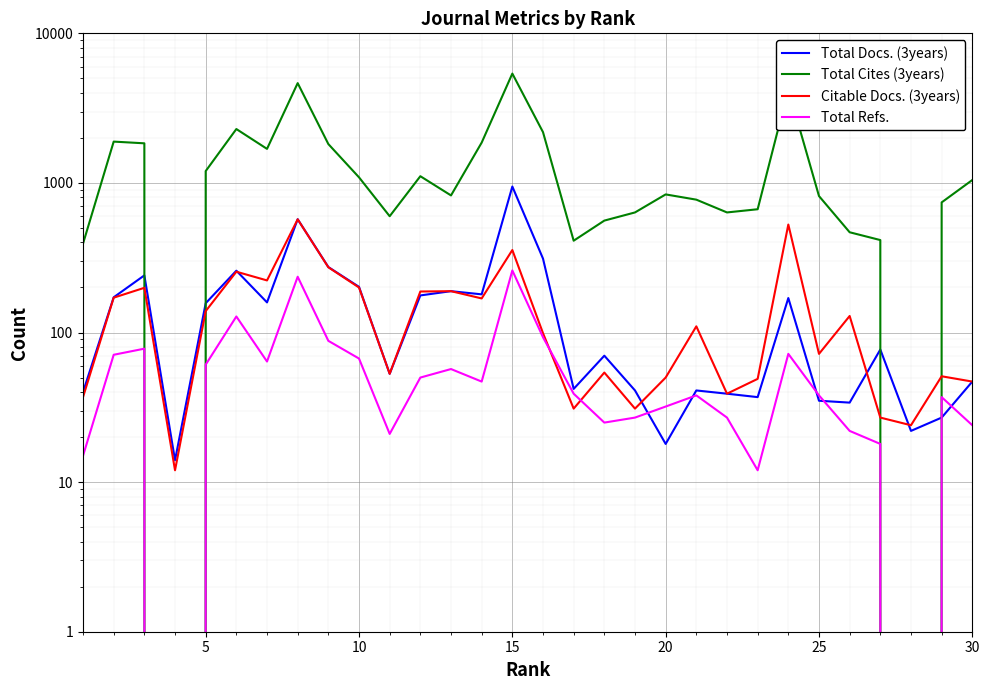

What is the sum of all Total Refs. values?

1747